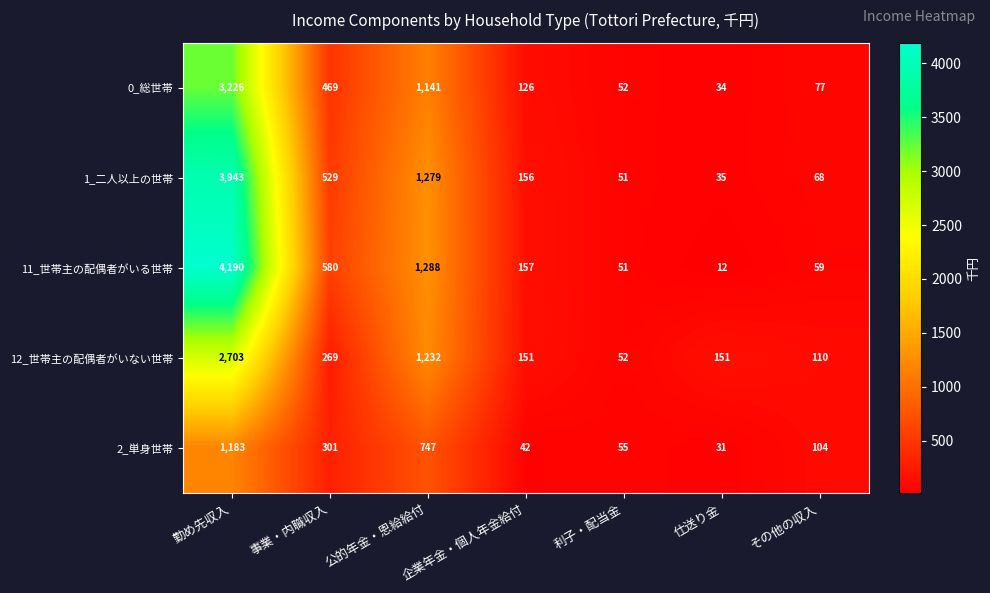

True or false: 2_単身世帯 has a value of 301 at 事業・内職収入.

True